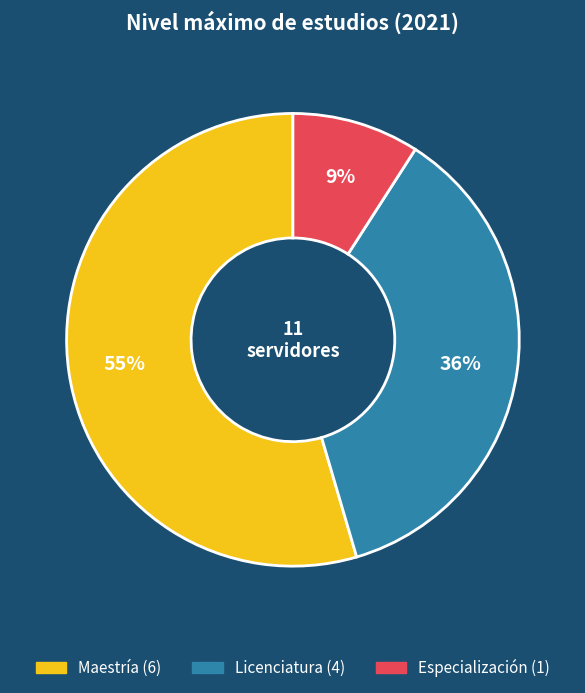

To the nearest percent, what is the average slice percentage?

33%